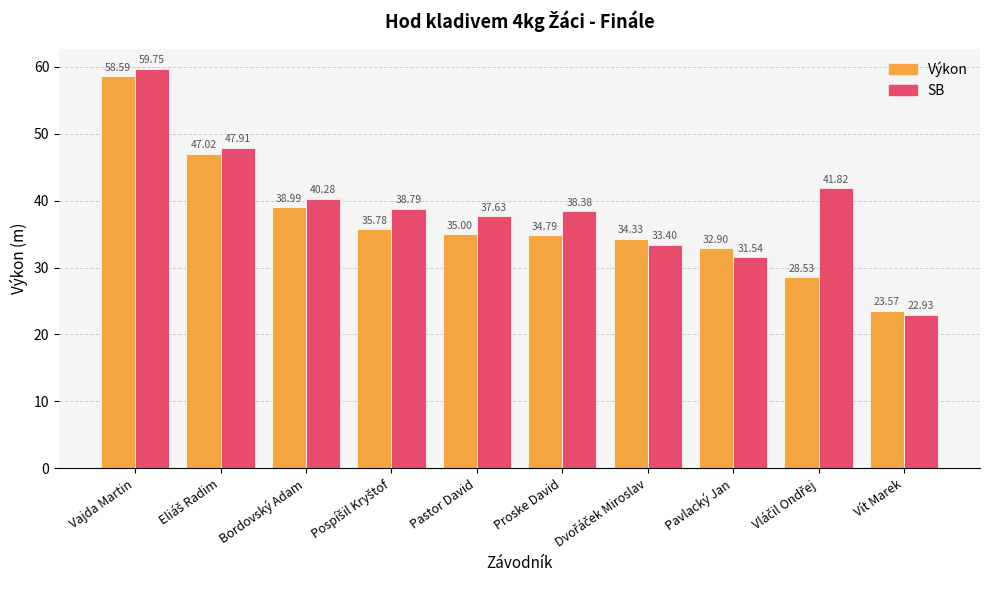

What is the label of the 5th bar from the right?

Proske David